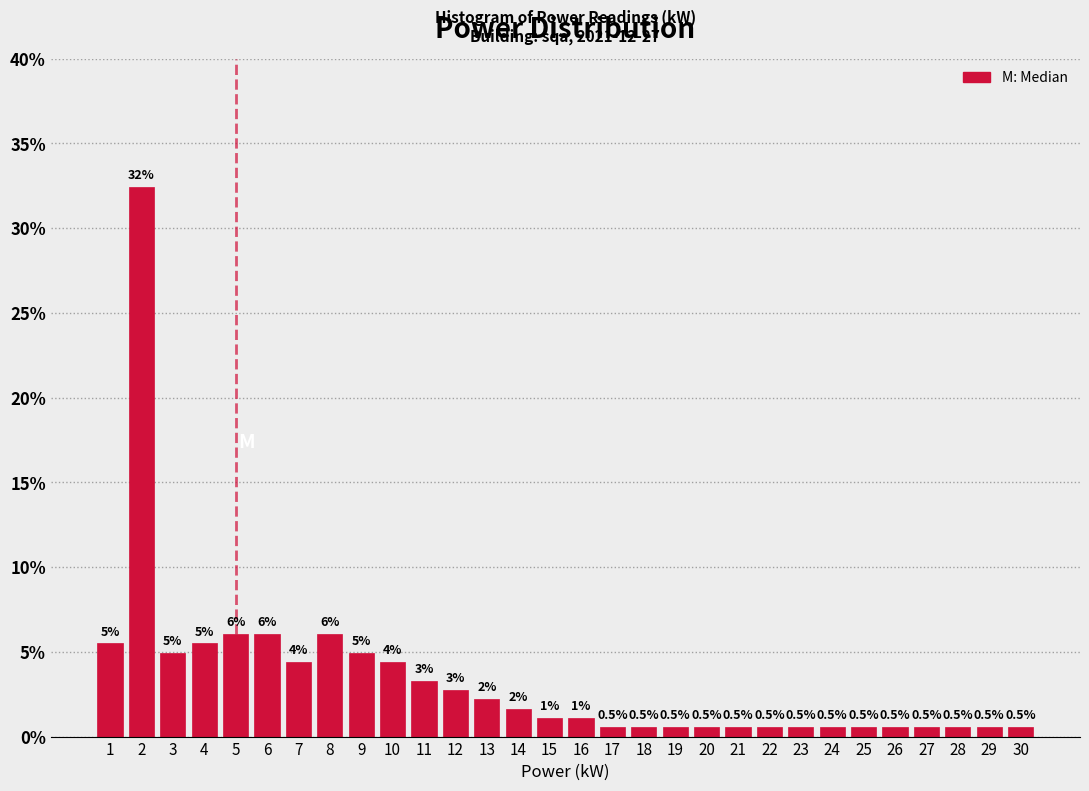

Which range on the x-axis has the tallest bar?

1.5 to 2.5